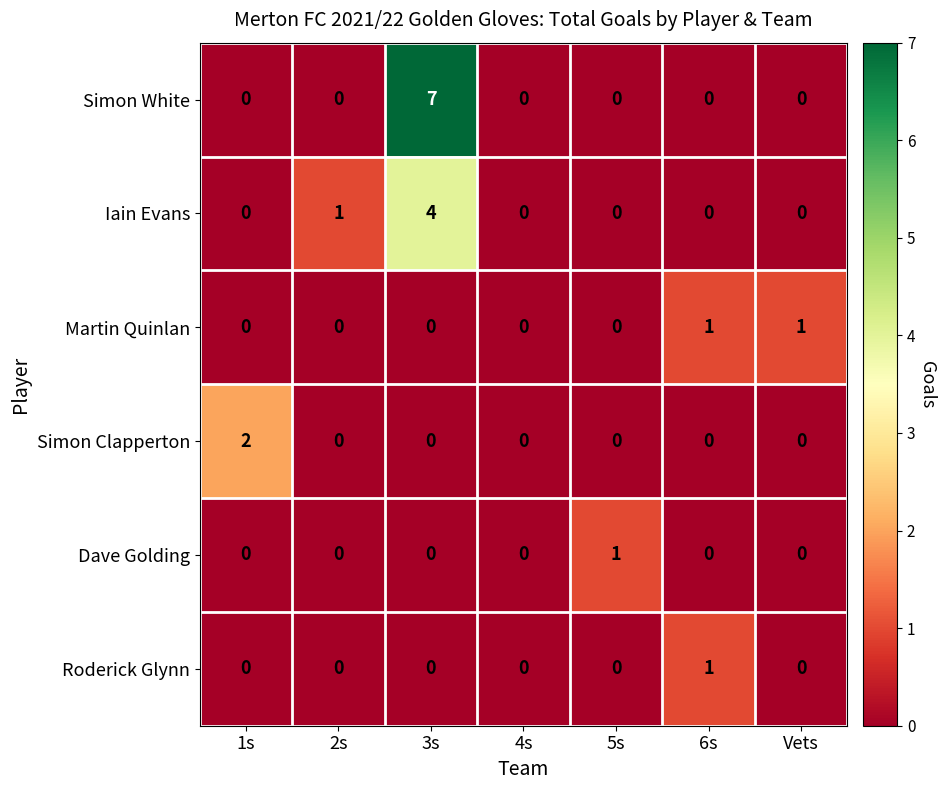

True or false: Iain Evans has a value of -2 at 1s.

False